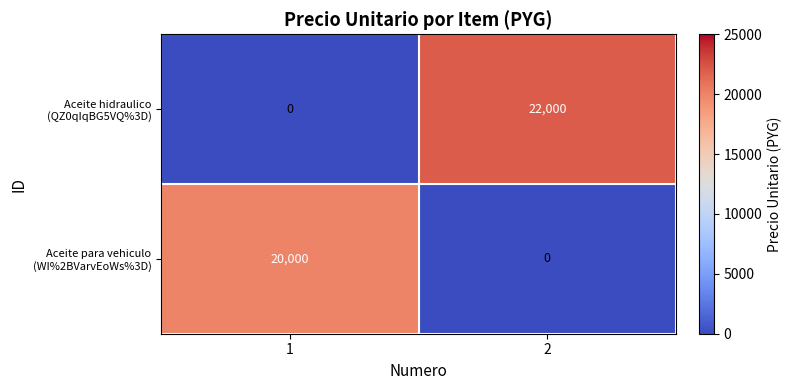

What is the greatest value displayed?

22000